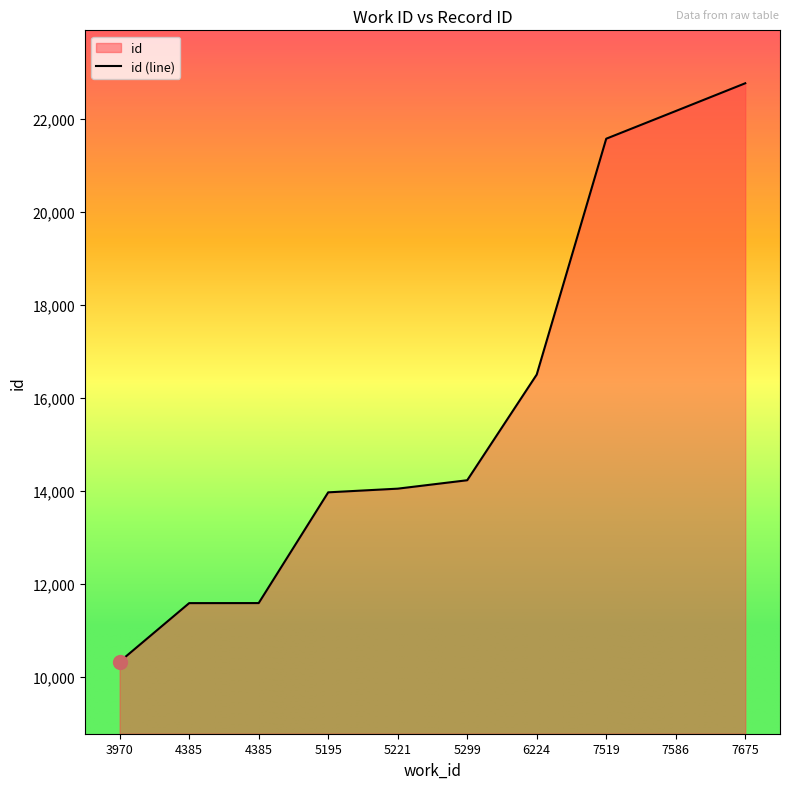

Reading left to right, list all the values displayed in this chart.

3970=10326	4385=11585	4385=11586	5195=13967	5221=14046	5299=14227	6224=16499	7519=21570	7586=22165	7675=22762